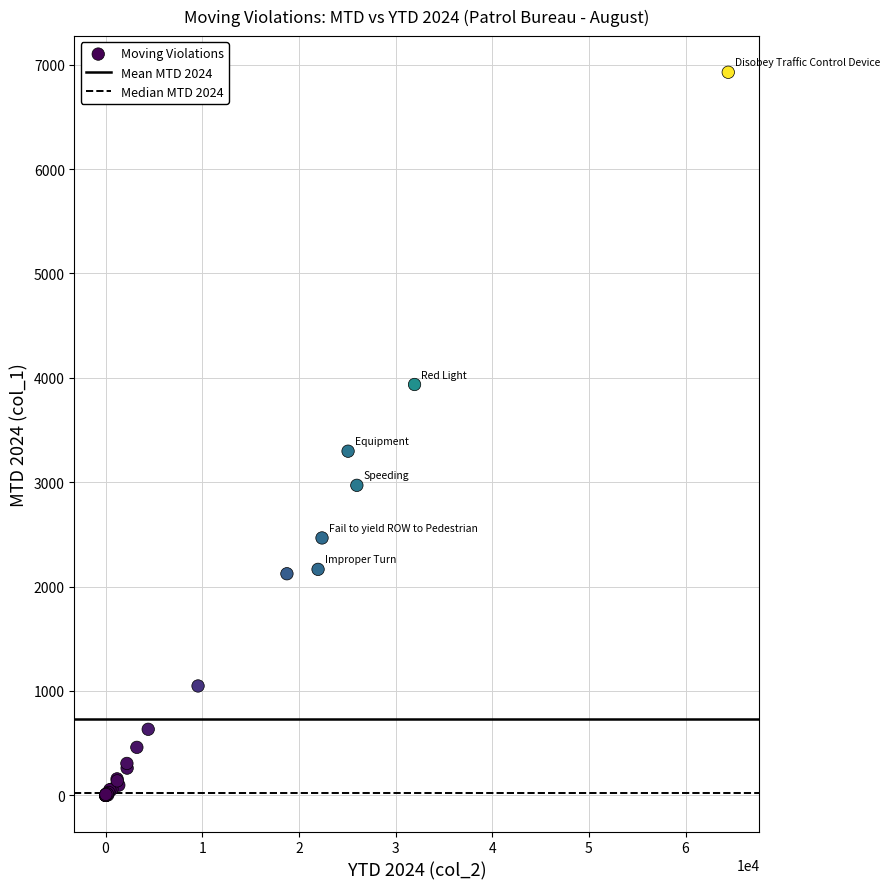

What Y value in the scatter plot is closest to 3463?

3297